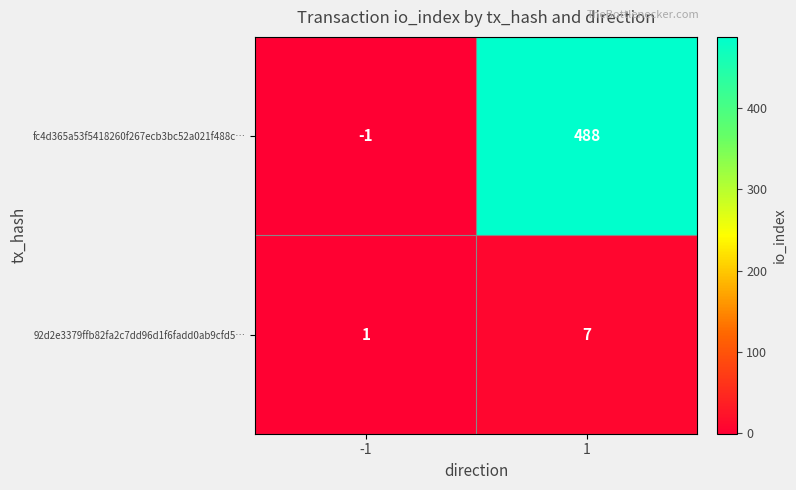

What is the approximate value of fc4d365a53f5418260f267ecb3bc52a021f488c… at 1, to the nearest 50?

500